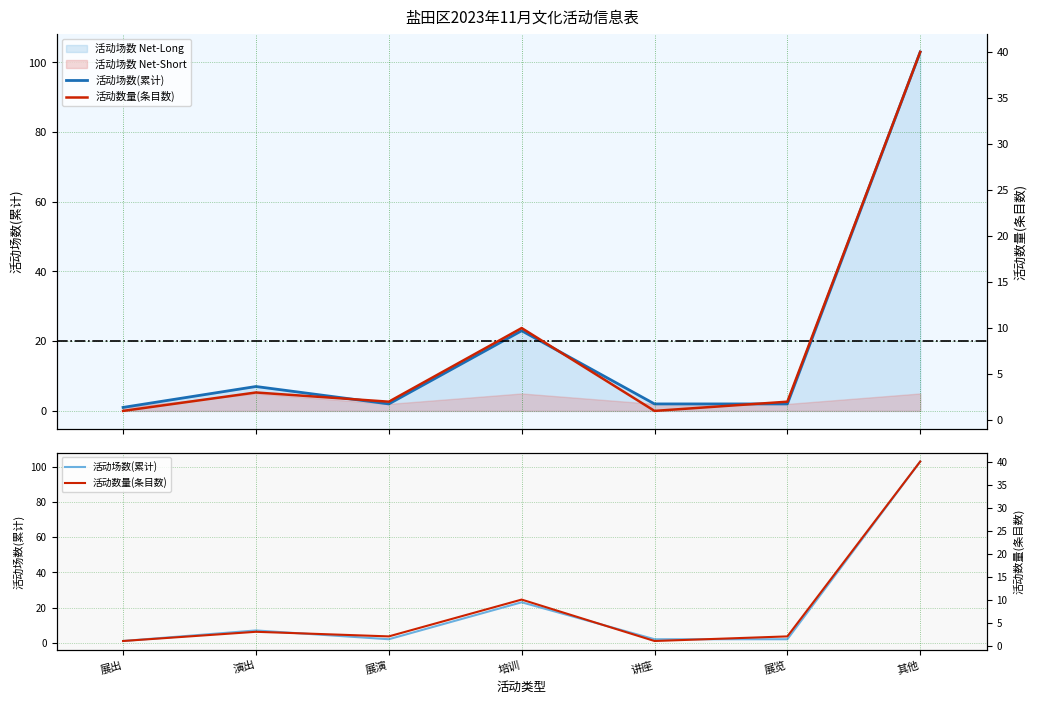

What are all the series names shown in the legend?

活动场数(累计), 活动数量(条目数)